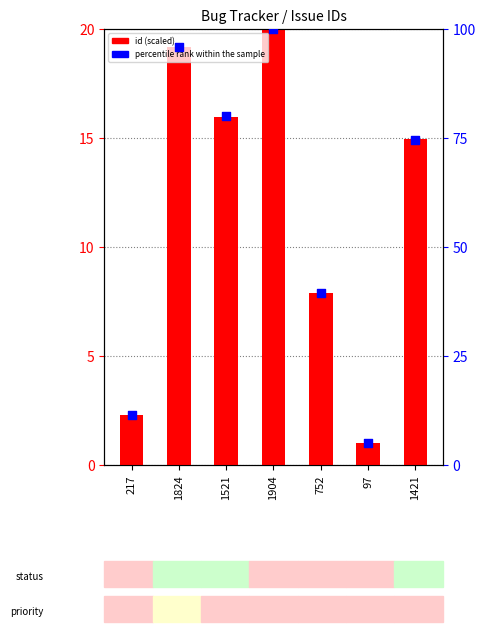

What is the total value across all series at 1421?

89.5